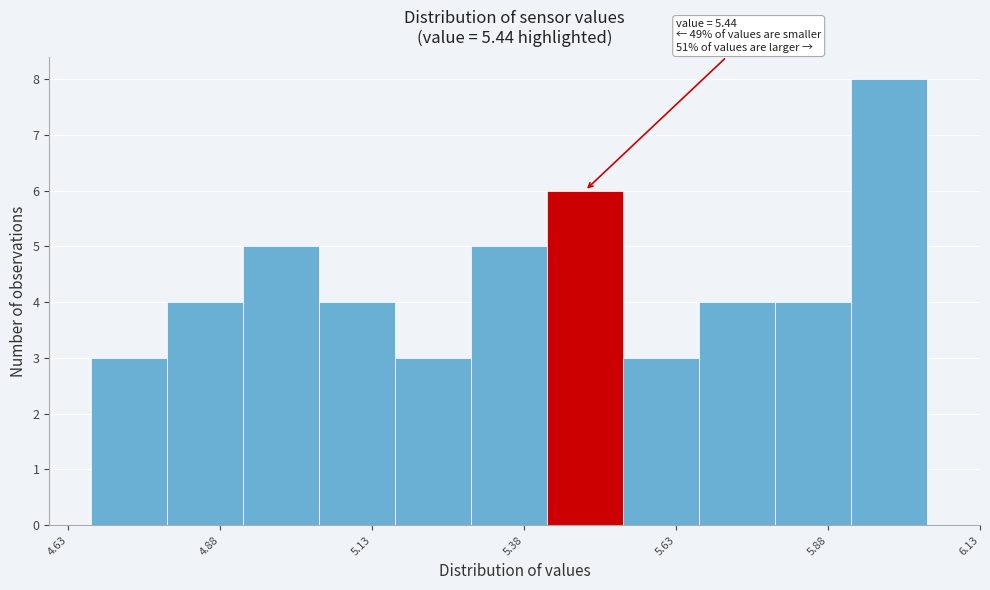

Read against the x-axis, roughly where is the centre of the tallest bar?

6.00